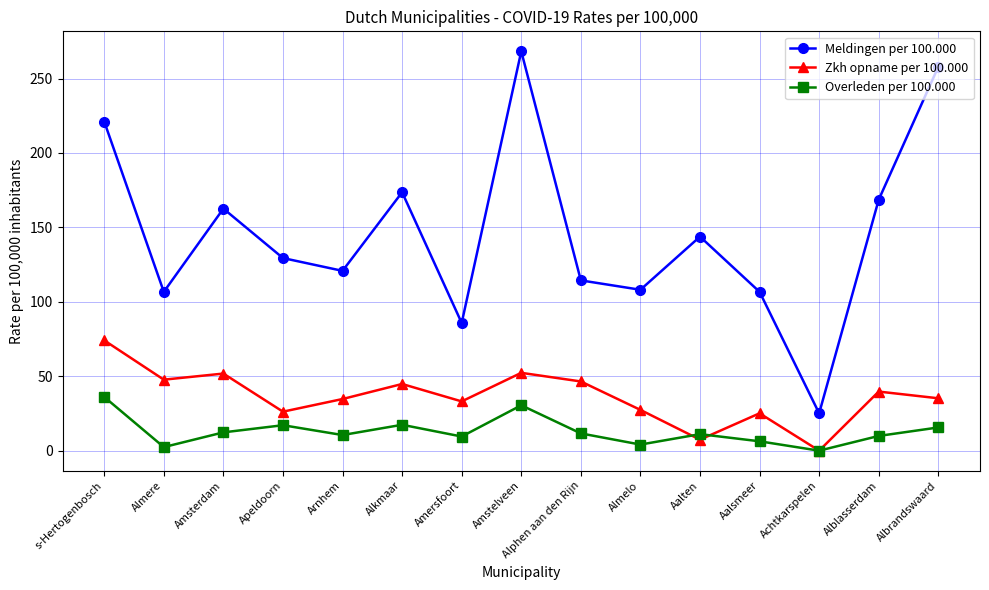

Rank the series at Albrandswaard from lowest to highest value.

Overleden per 100.000, Zkh opname per 100.000, Meldingen per 100.000